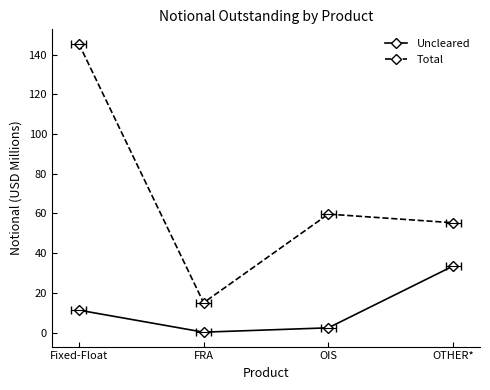

What is the spread (max minus min) of values at FRA?

14.8